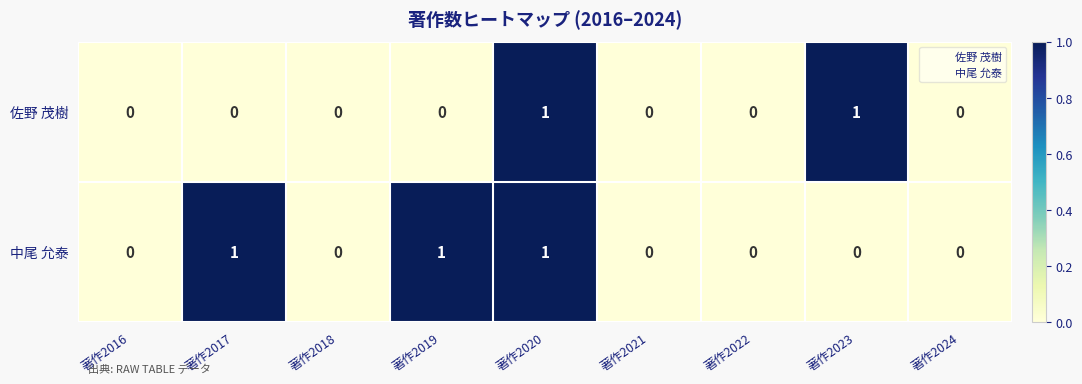

The 中尾 允泰 series shows 0 at 著作2022. True or false?

True